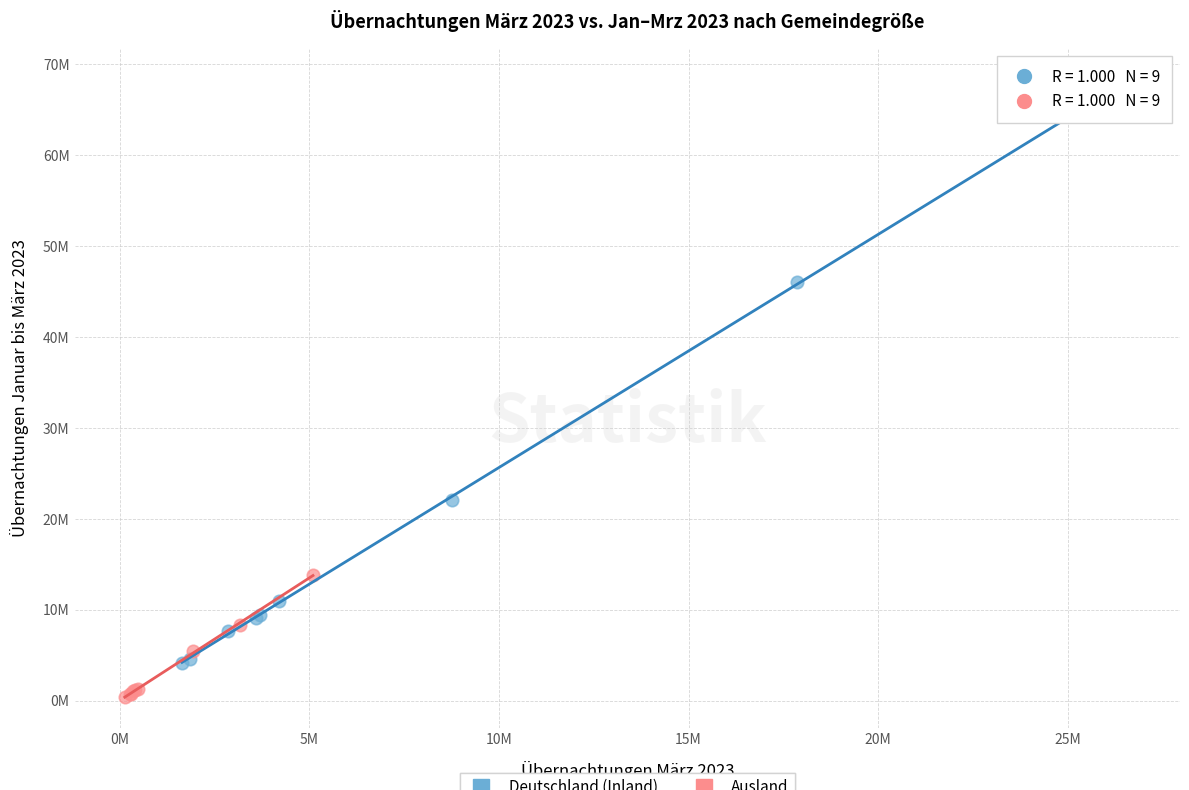

What are all the series names shown in the legend?

Deutschland (Inland), Ausland